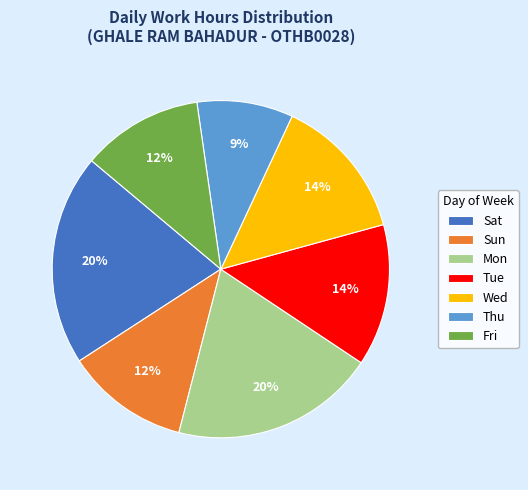

Count the number of slices in the pie.

7